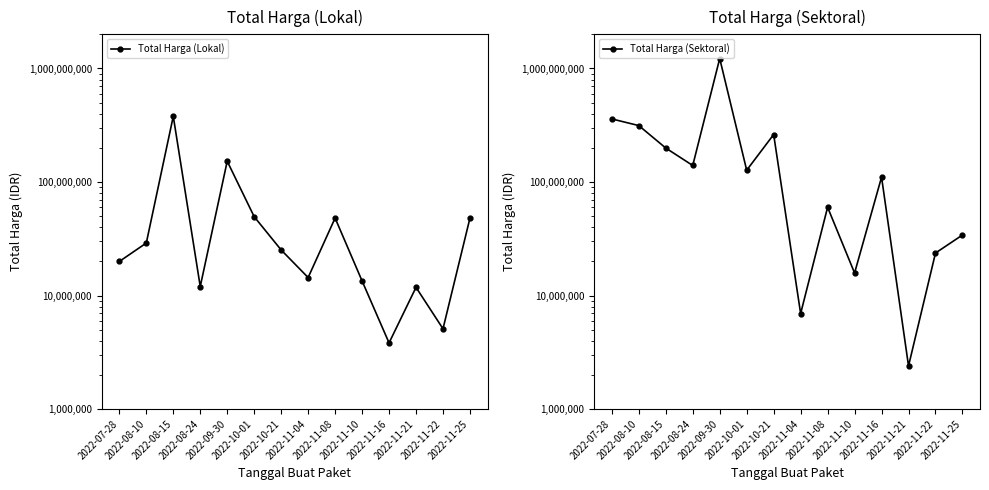

The value of Total Harga (Lokal) at 2022-11-08 is 48140000. True or false?

True